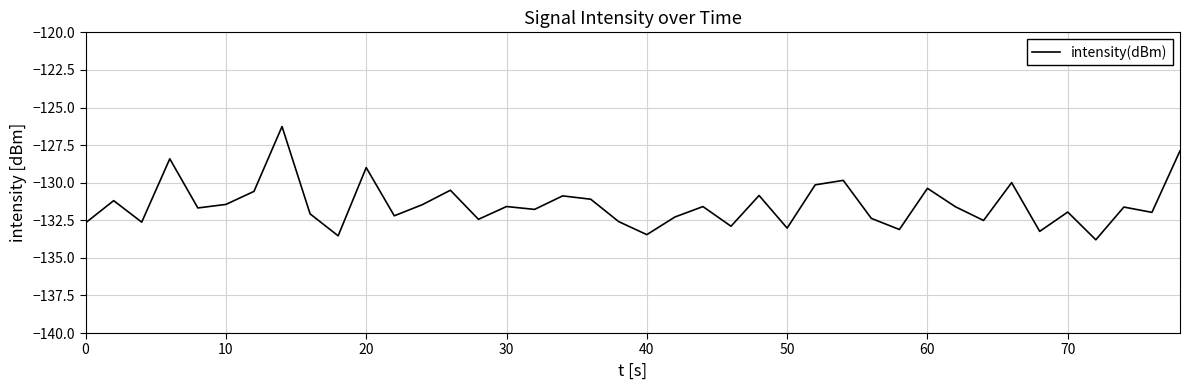

Does the chart have visible grid lines?

Yes